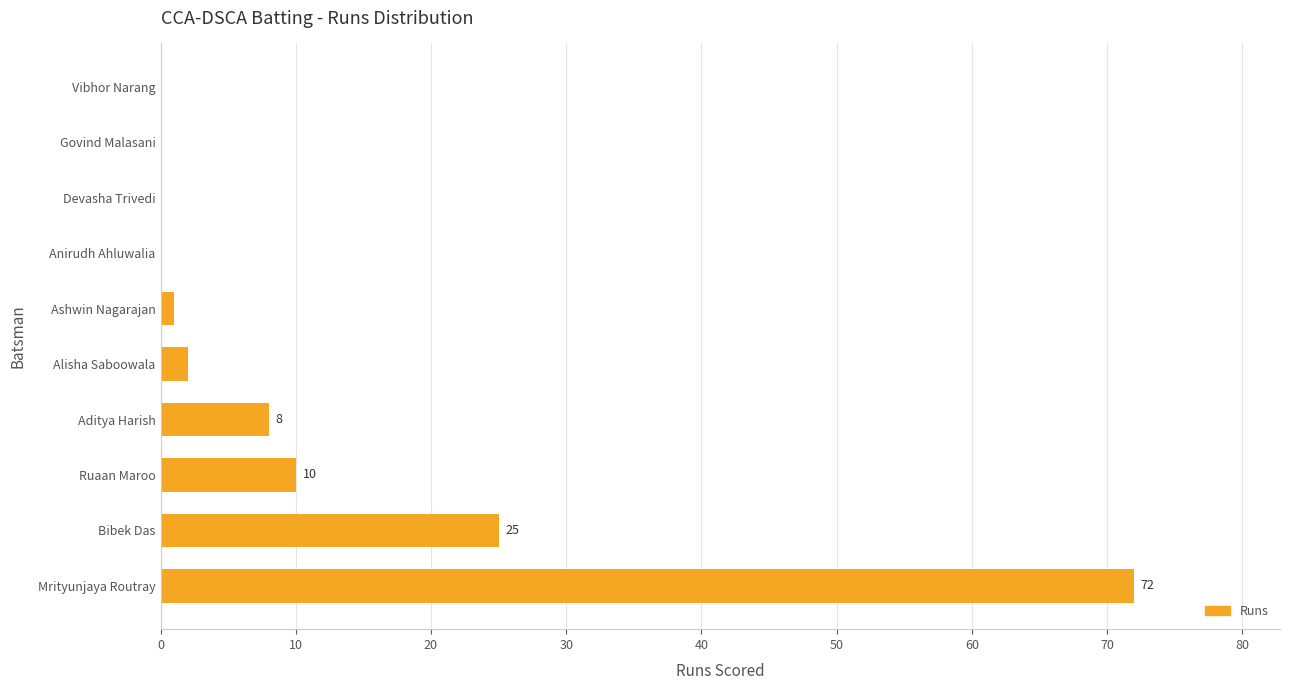

At which label is the value closest to 36?

Bibek Das